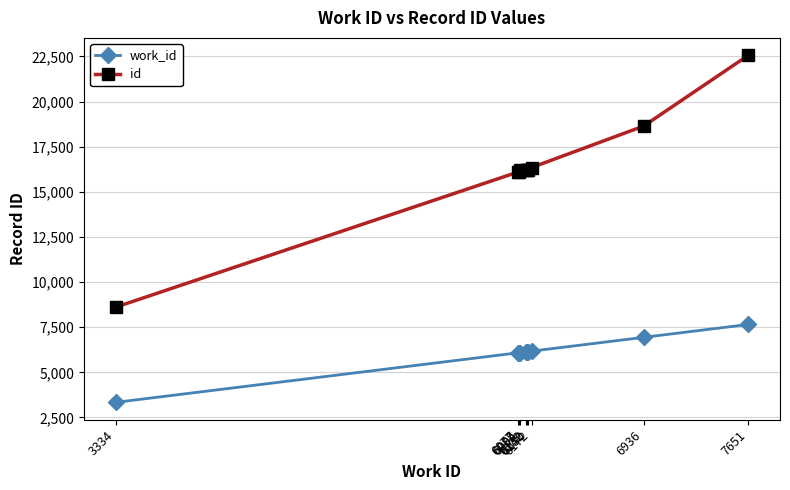

What is the highest value of the id series?

22563